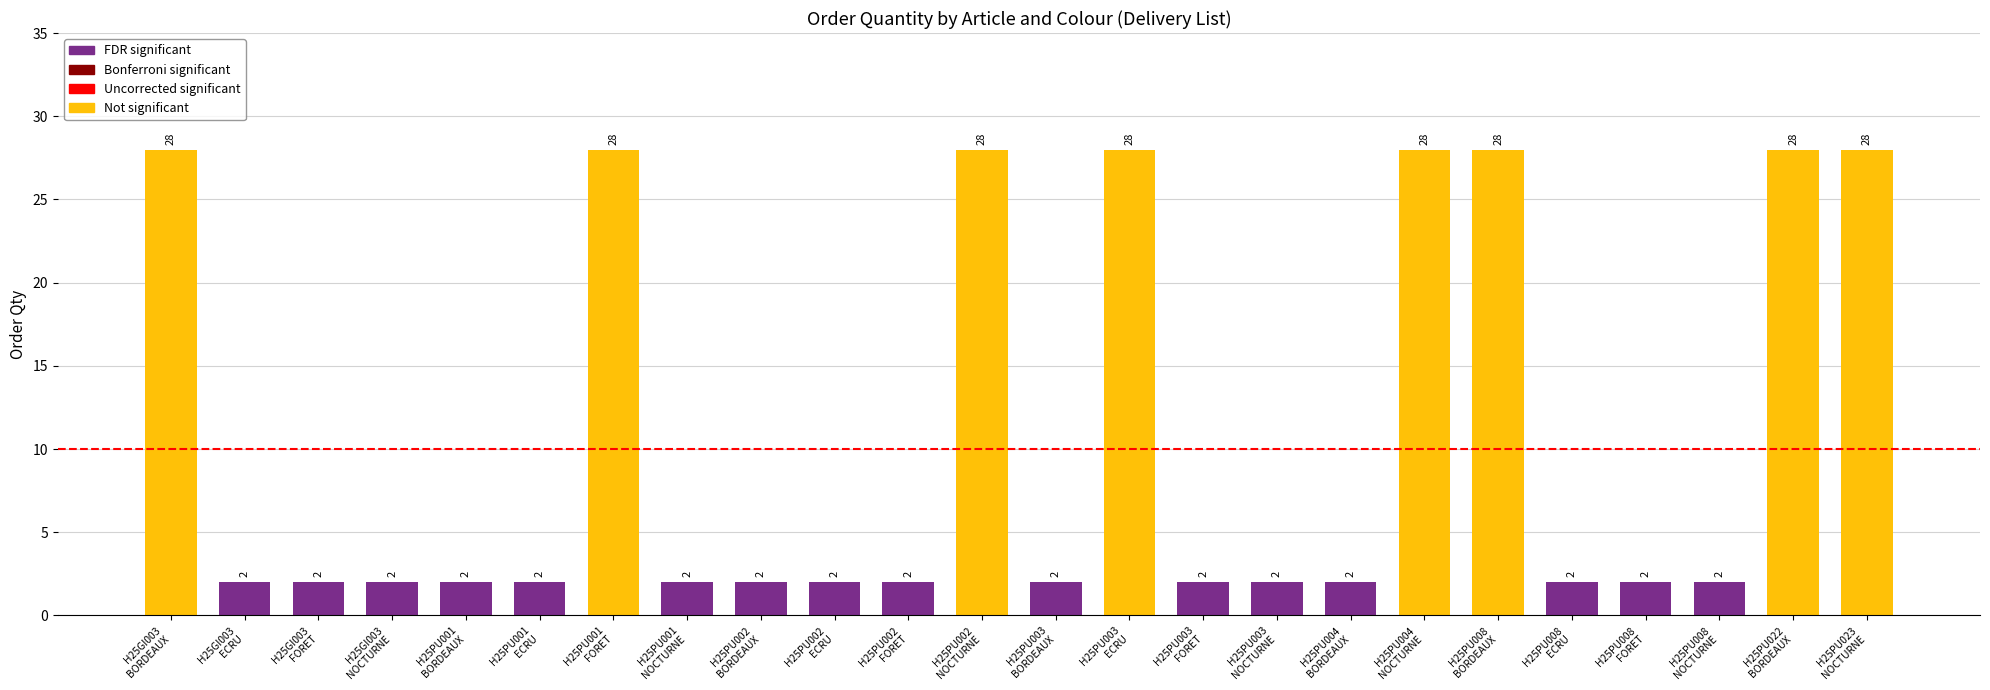

Count the values in the range 2 to 28.

24